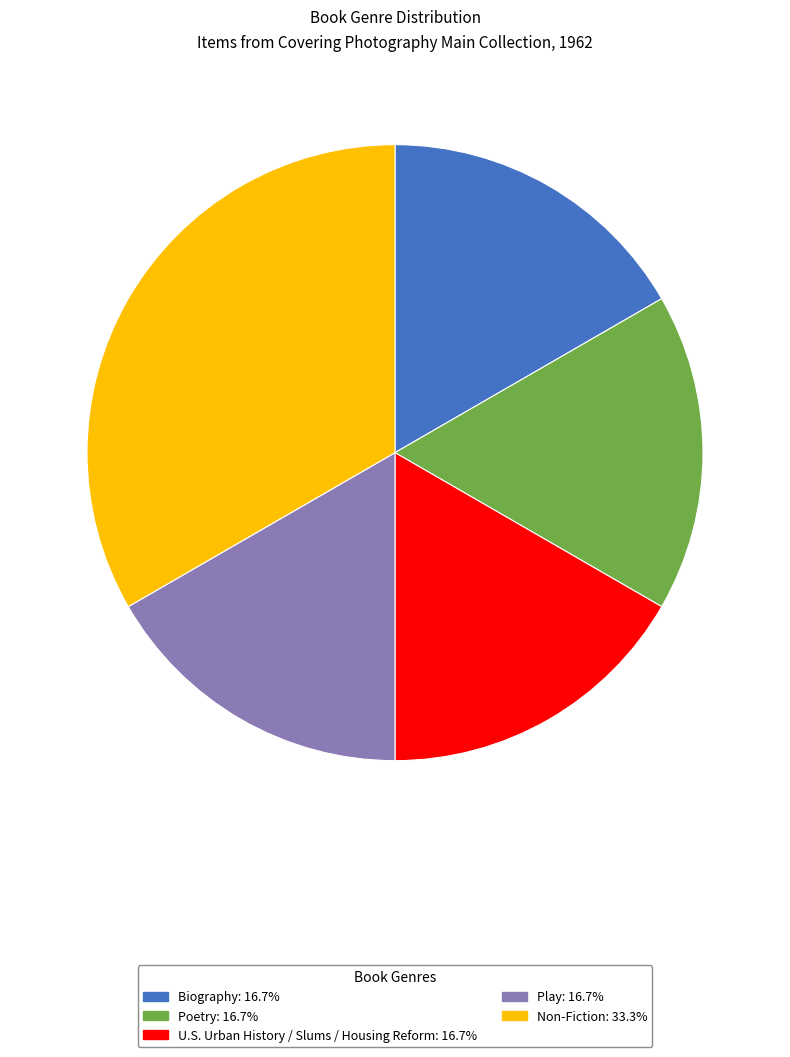

Combined, do Poetry and Play account for over 50%?

No